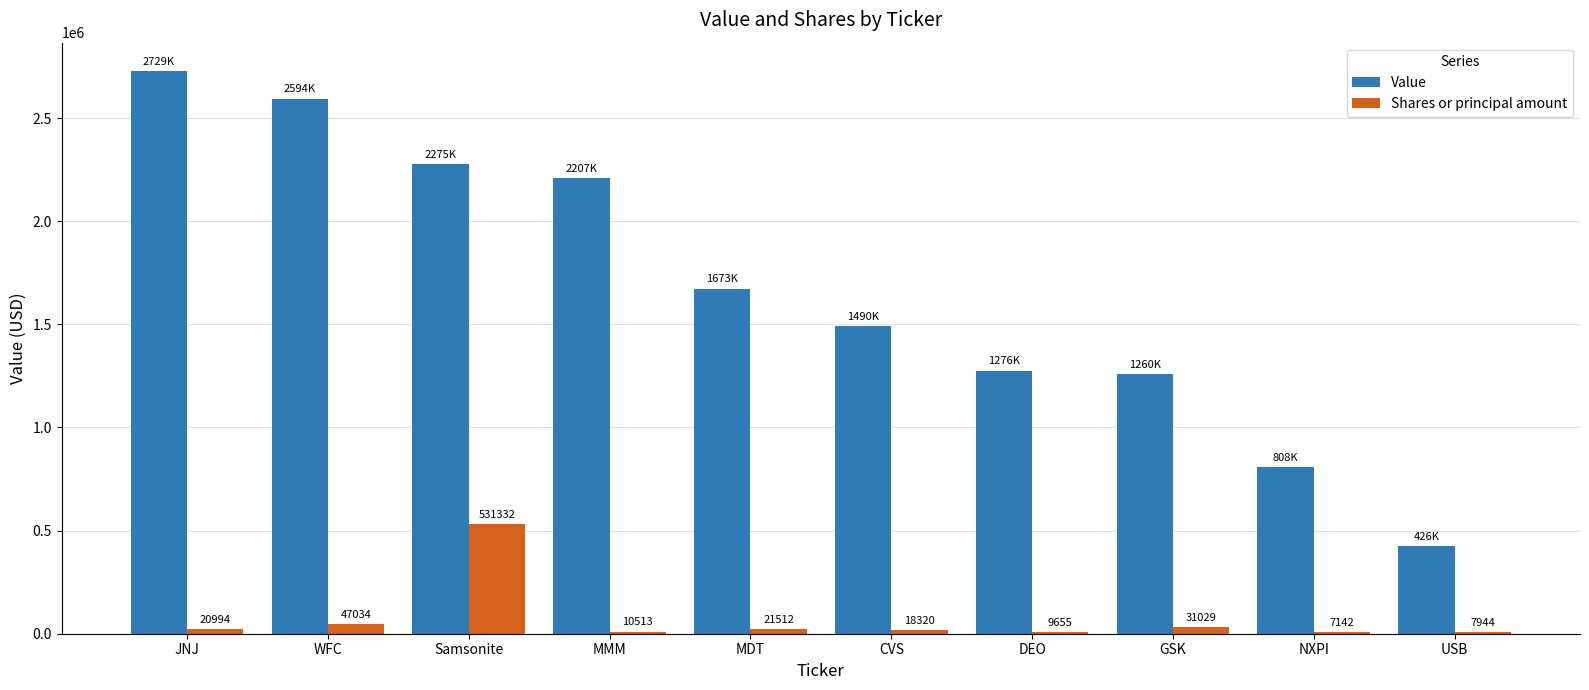

At which label is Value closest to 1577500?

CVS